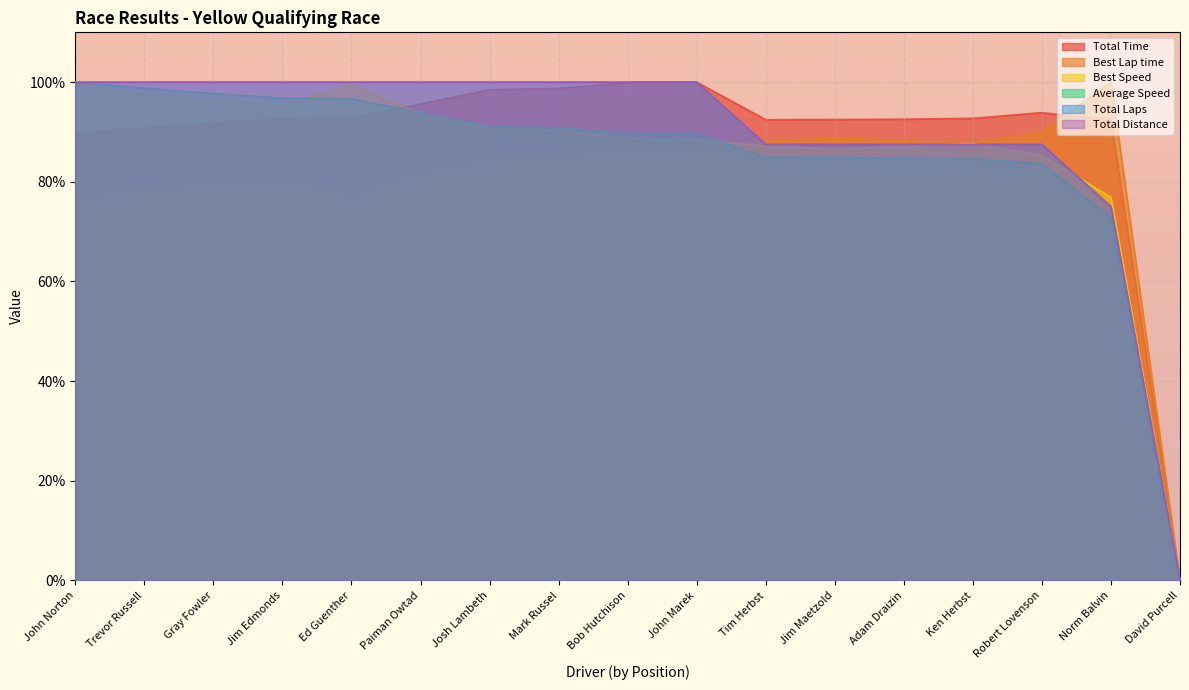

Does the chart display data point markers on the line(s)?

No